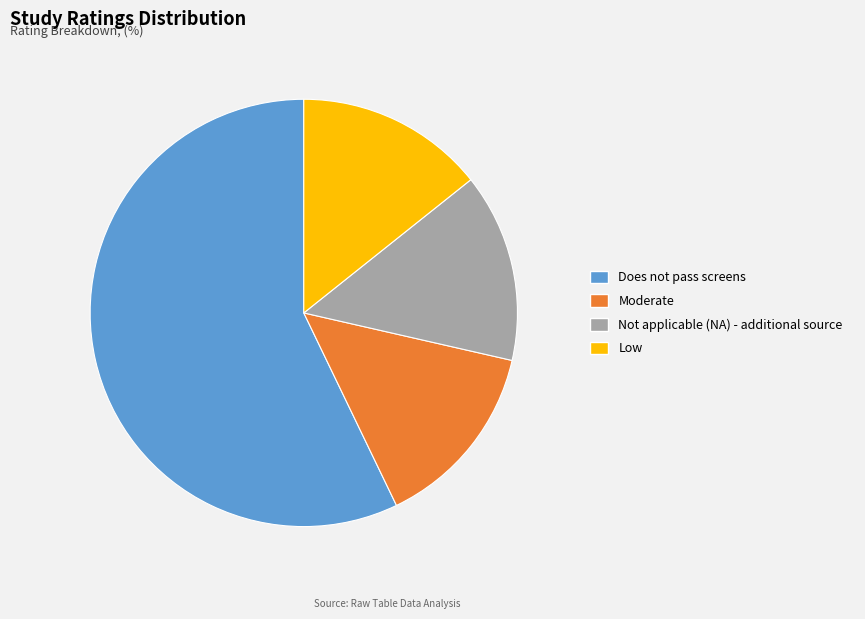

Do Low and Moderate together represent more than half of the pie?

No